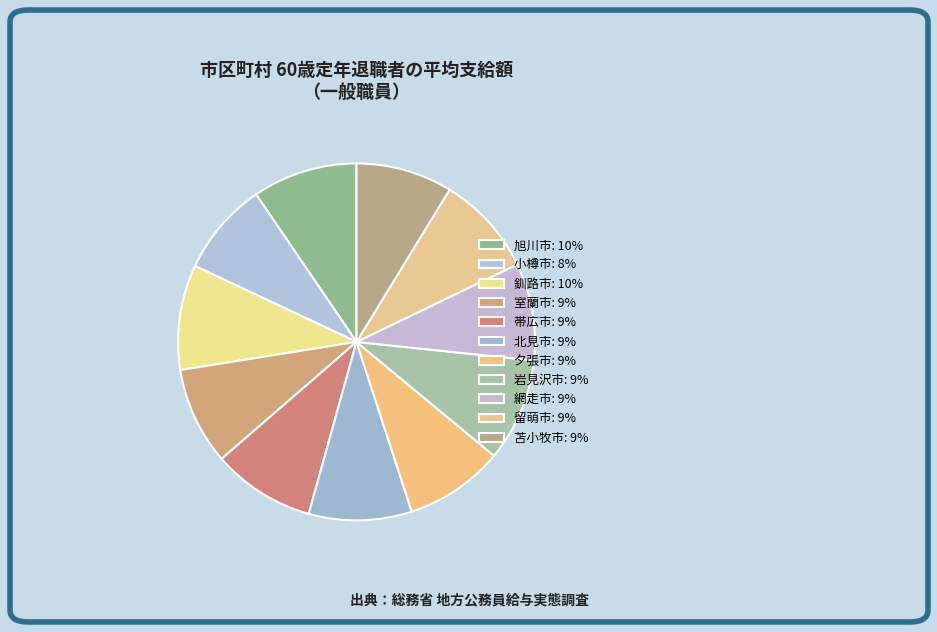

To the nearest percent, what portion does 網走市 represent?

9%